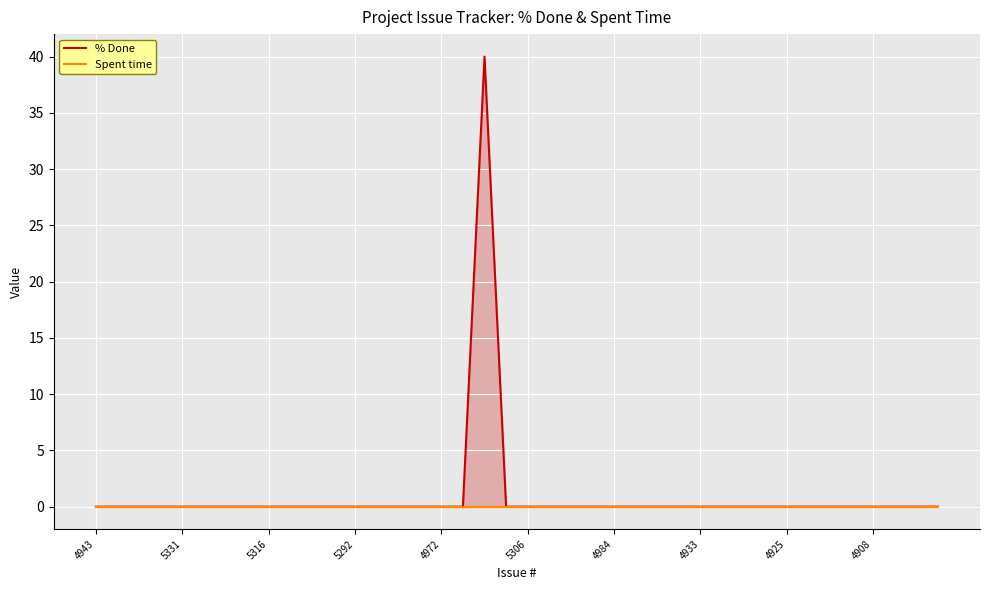

Reading right to left, what are all the values shown in this chart?

% Done: 0	0	0	0	0	0	0	0	0	0	0	0	0	0	0	0	0	0	0	0	0	40	0	0	0	0	0	0	0	0	0	0	0	0	0	0	0	0	0	0
Spent time: 0	0	0	0	0	0	0	0	0	0	0	0	0	0	0	0	0	0	0	0	0	0	0	0	0	0	0	0	0	0	0	0	0	0	0	0	0	0	0	0